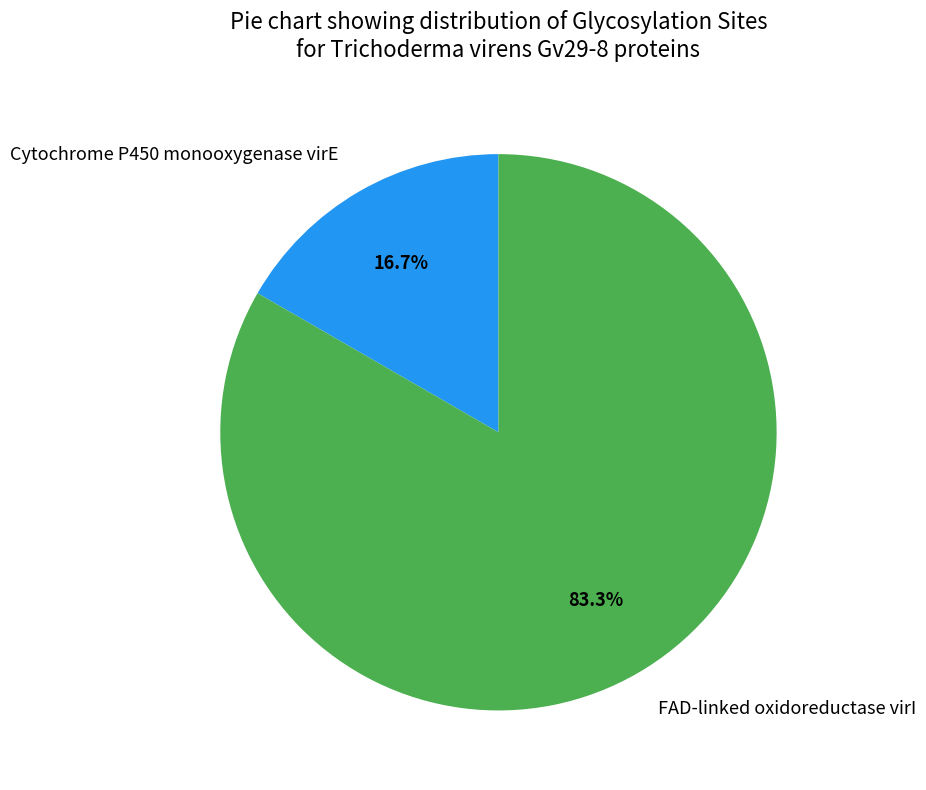

What is the majority slice?

FAD-linked oxidoreductase virI